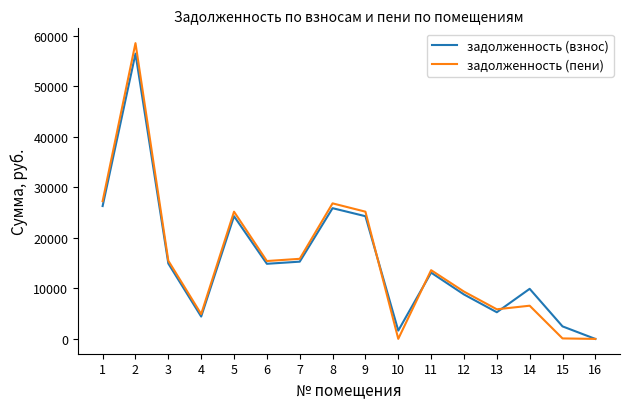

Does the chart display data point markers on the line(s)?

No